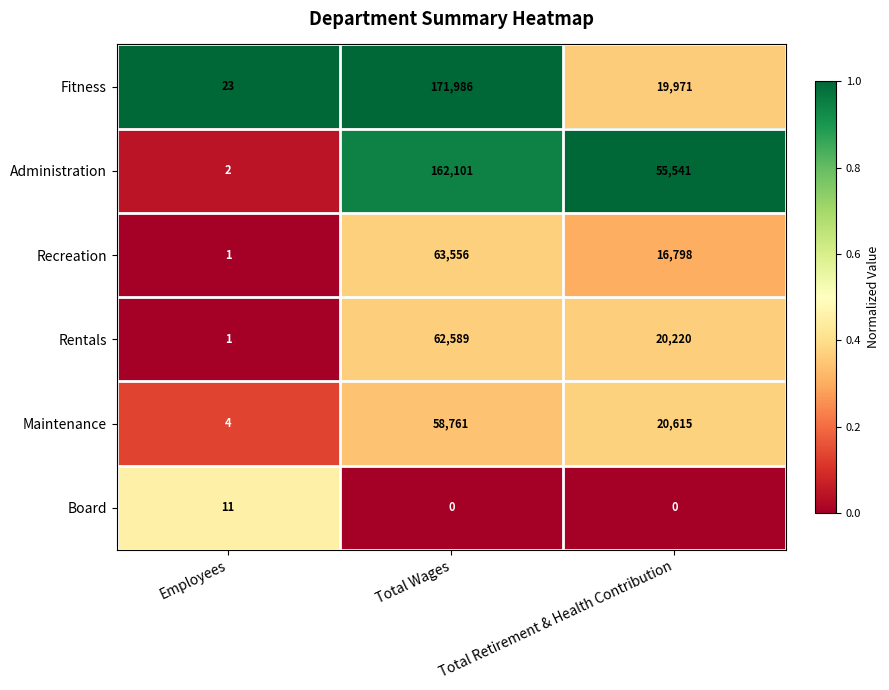

Which series has the widest spread of values?

Fitness